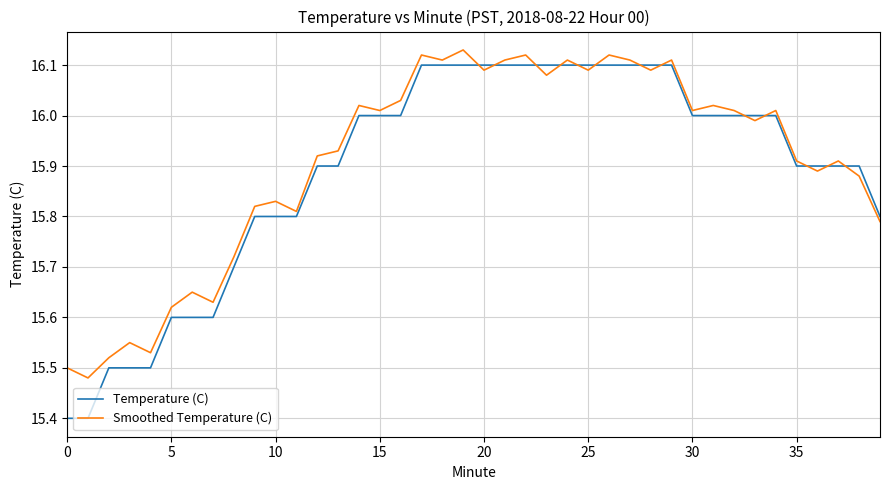

How many lines are shown in the chart?

2